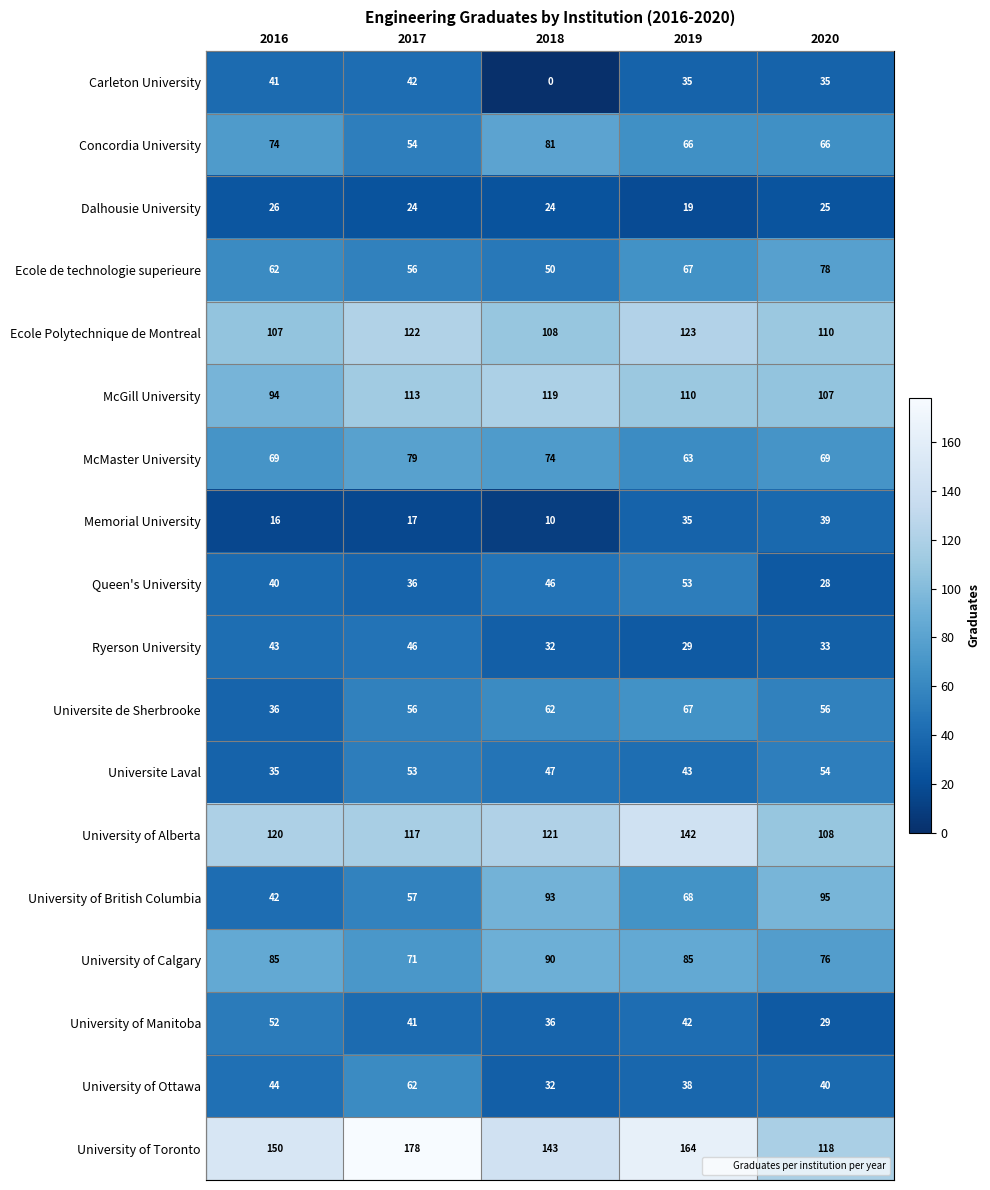

Is it true that University of Alberta equals 186 at 2017?

False